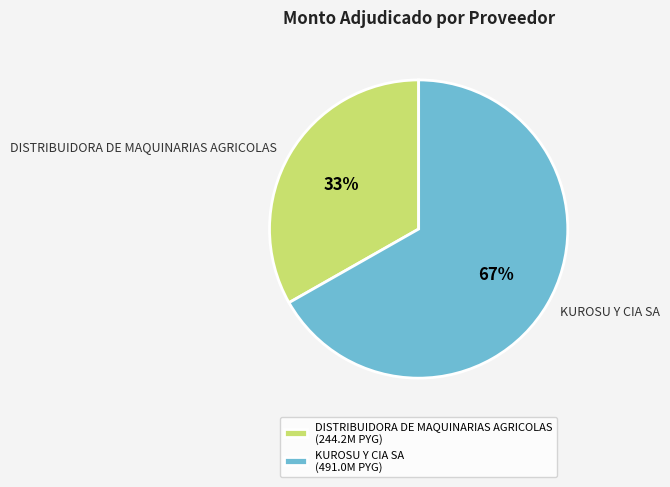

What is the majority slice?

KUROSU Y CIA SA